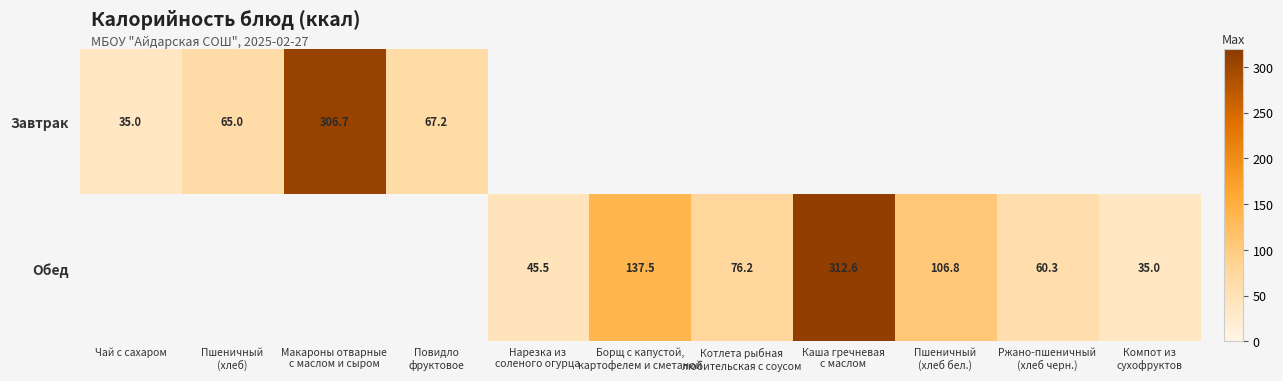

The Завтрак series shows 16.7 at Чай с сахаром. True or false?

False